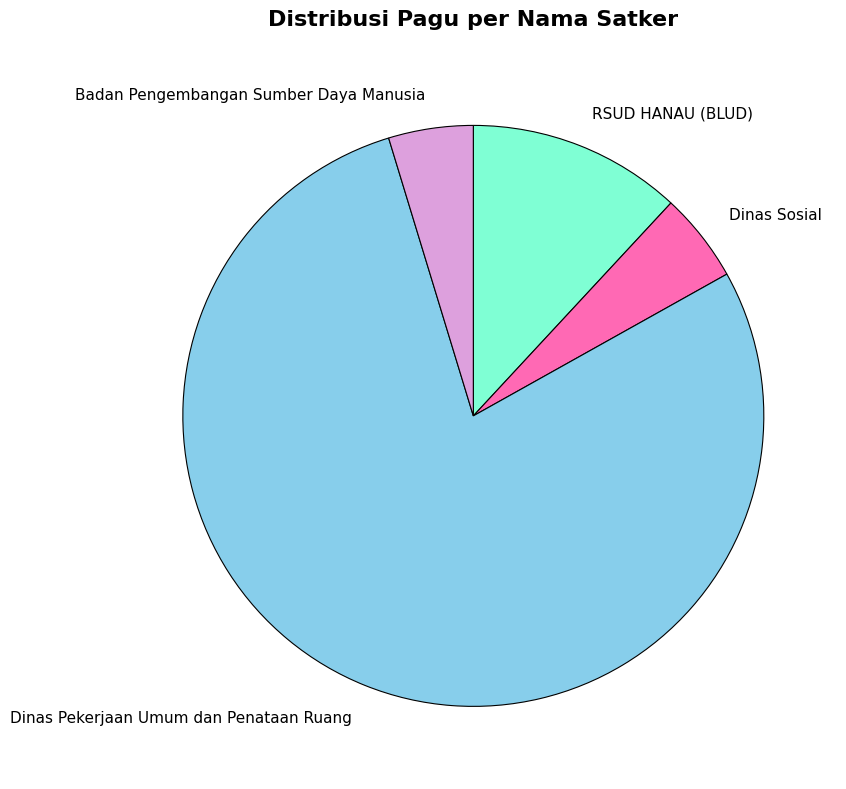

How many segments does this pie chart have?

4